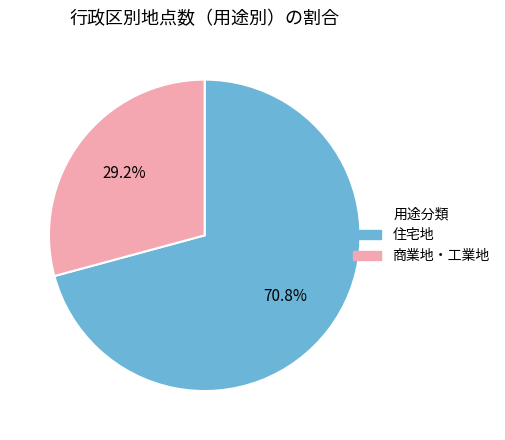

Does any single category account for the majority?

Yes